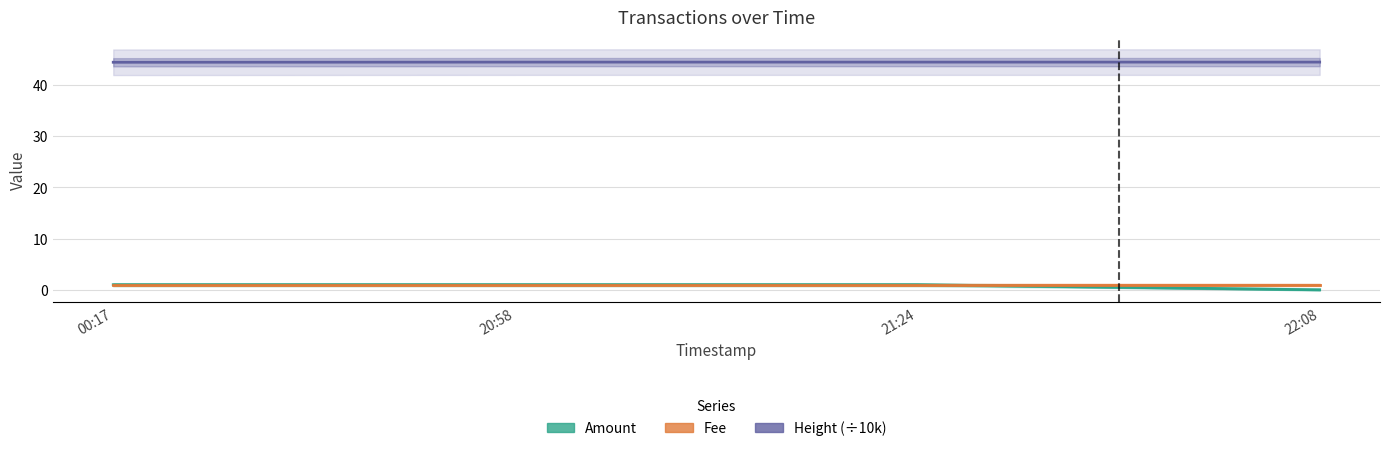

Reading left to right, extract all data points from this chart.

Amount: 00:17=1.0	20:58=1.0	21:24=1.0	22:08=0.0
Fee: 00:17=1.0	20:58=1.0	21:24=1.0	22:08=1.0
Height (÷10k): 00:17=44.4	20:58=44.5	21:24=44.5	22:08=44.5